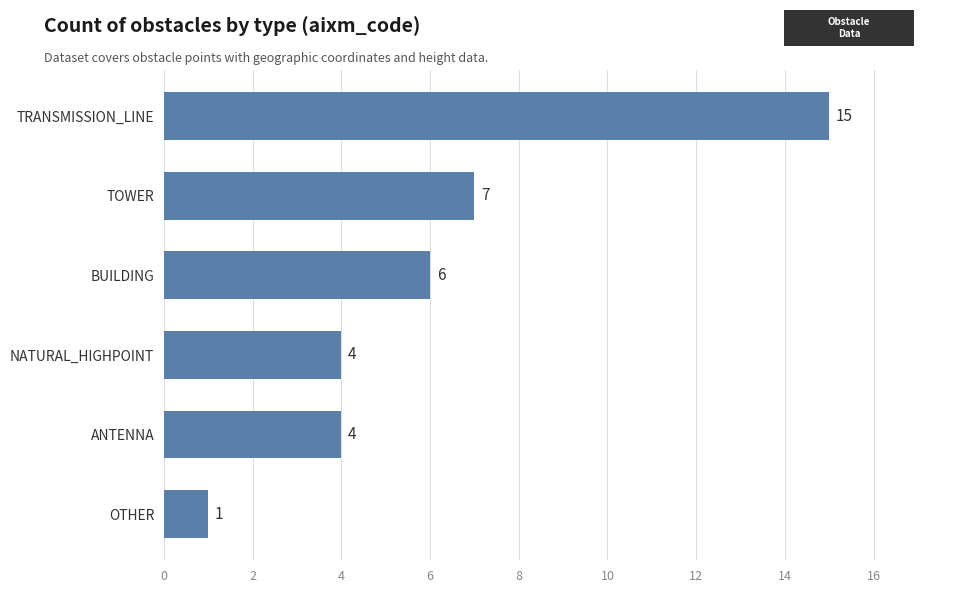

Does the chart contain any negative values?

No